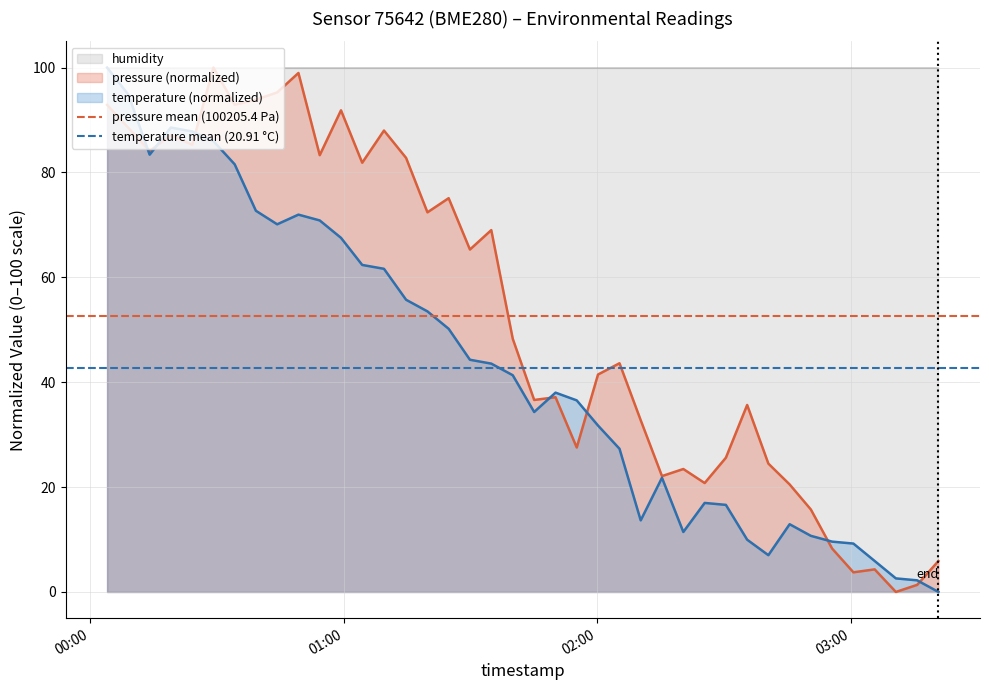

What is the highest value of the pressure (normalized) series?

100.0